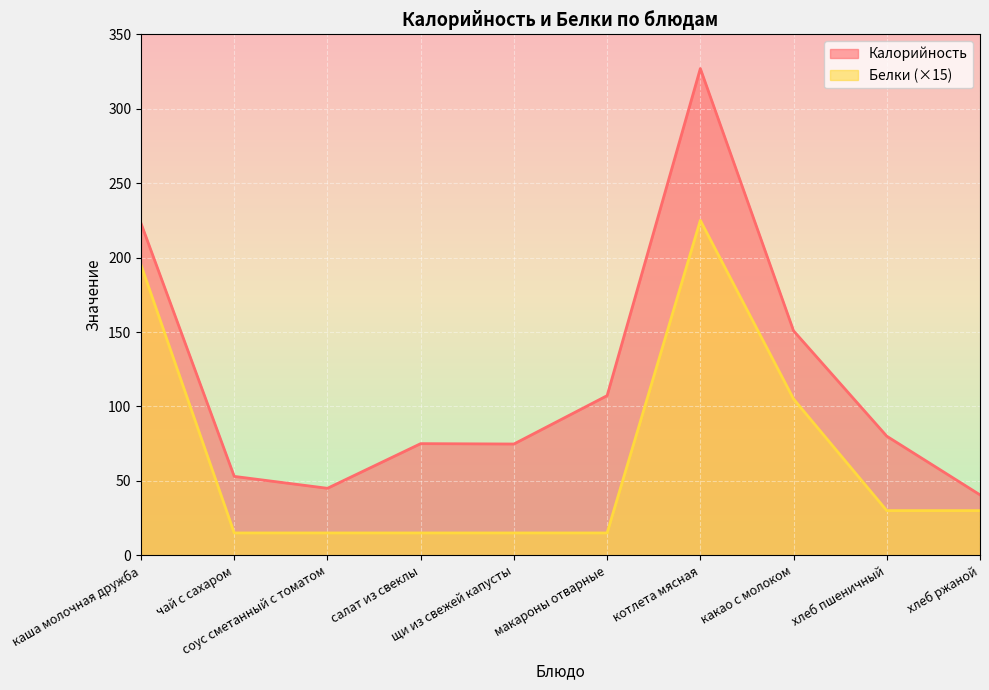

Which category has the highest value across all series?

котлета мясная